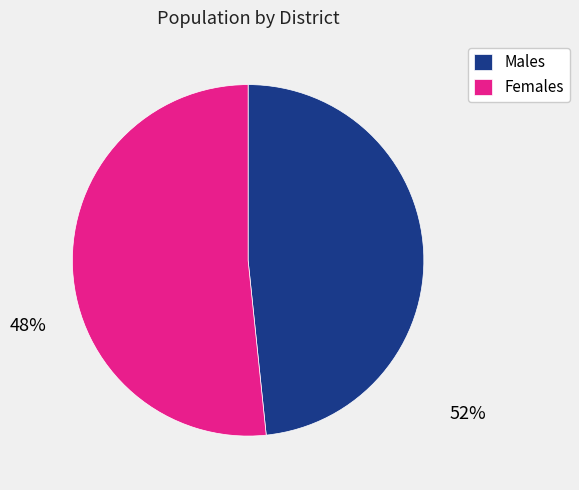

Combined, do Females and Males account for over 50%?

Yes